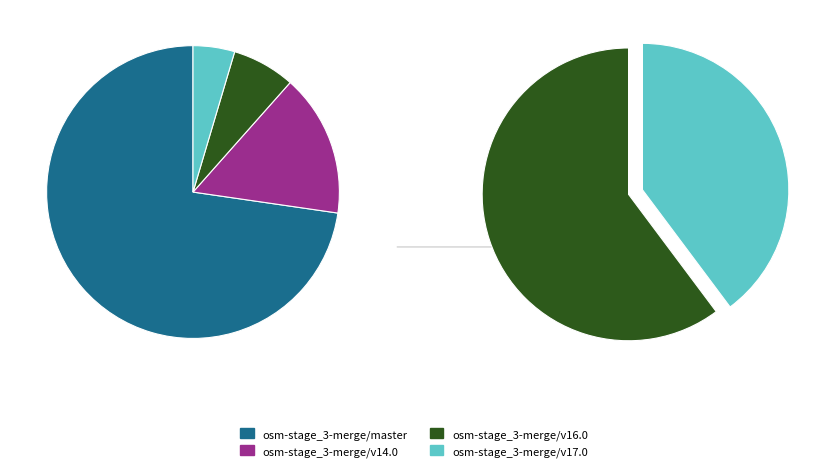

Which slice is the largest?

osm-stage_3-merge/master